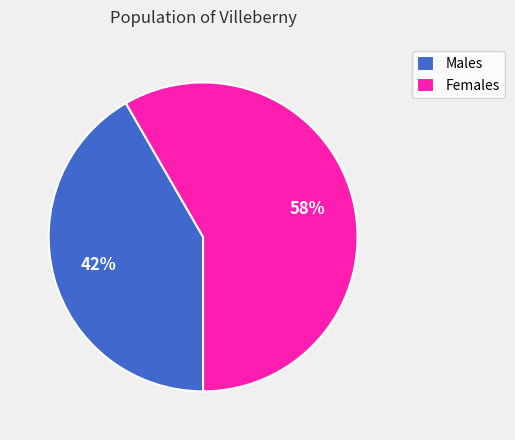

Which slice represents more than half of the pie?

Females